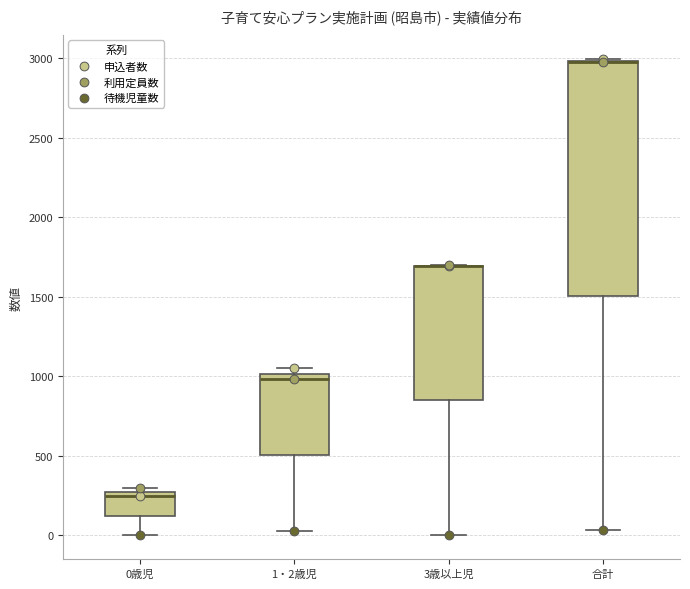

Where is the lower edge of the box for 0歳児 on the y-axis? The values are not printed on the chart, so give them approximately, as read against the axis.

100